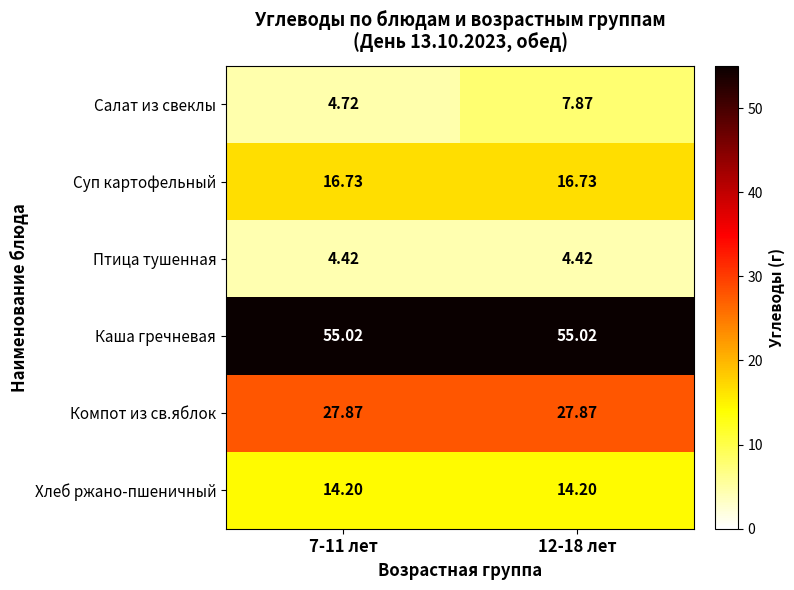

Is the value of Салат из свеклы at 12-18 лет greater than the value of Суп картофельный at 7-11 лет?

No